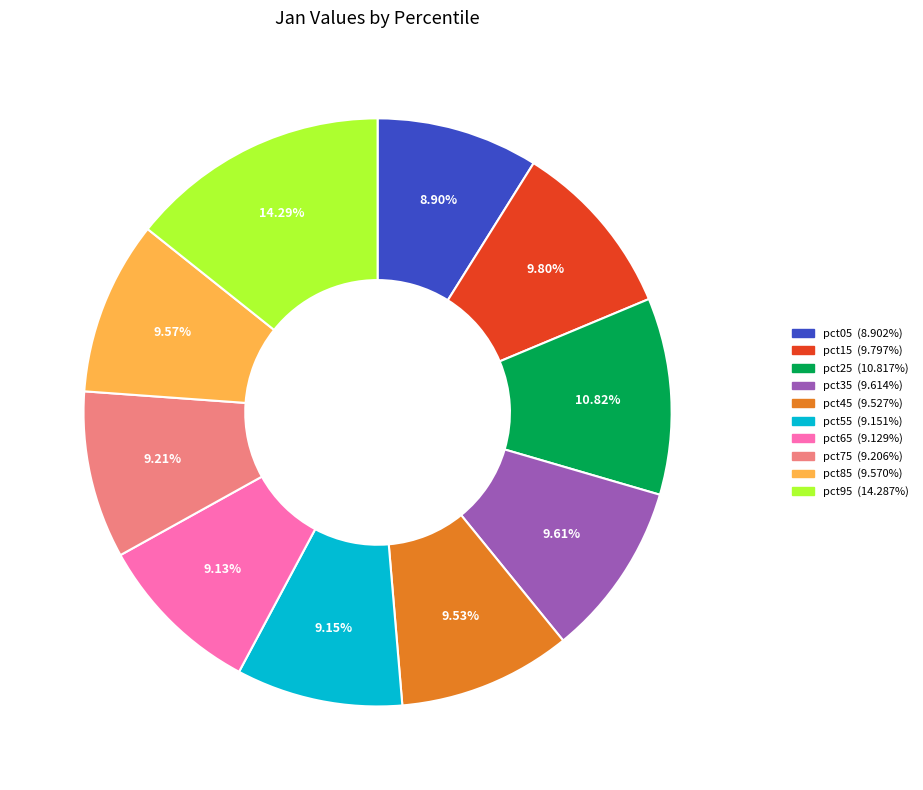

Is there a majority slice in this chart?

No